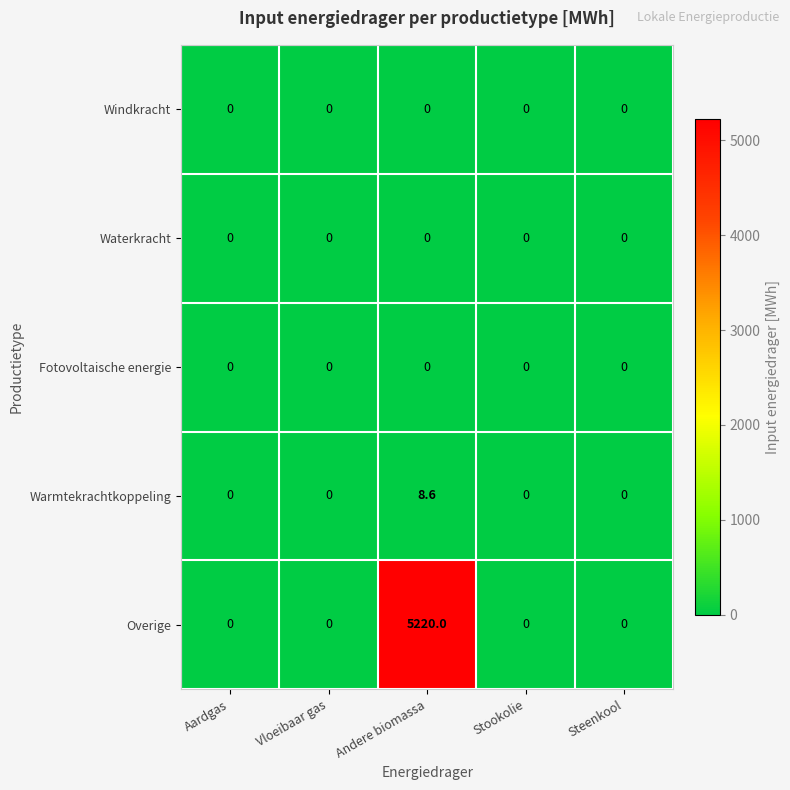

The Overige series shows 0.0 at Vloeibaar gas. True or false?

True